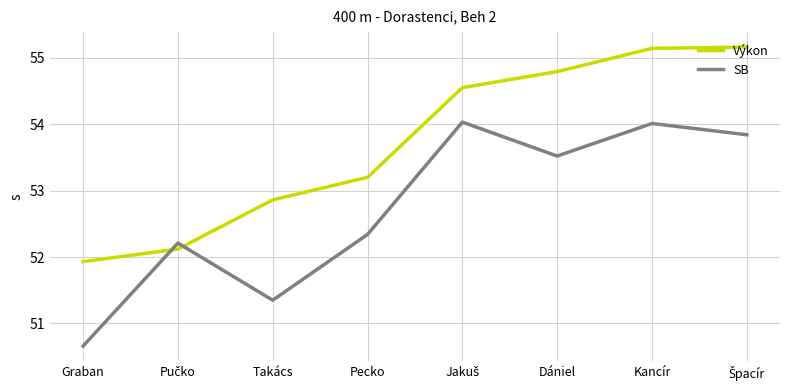

Rank the series by their average value, from highest to lowest.

Výkon, SB